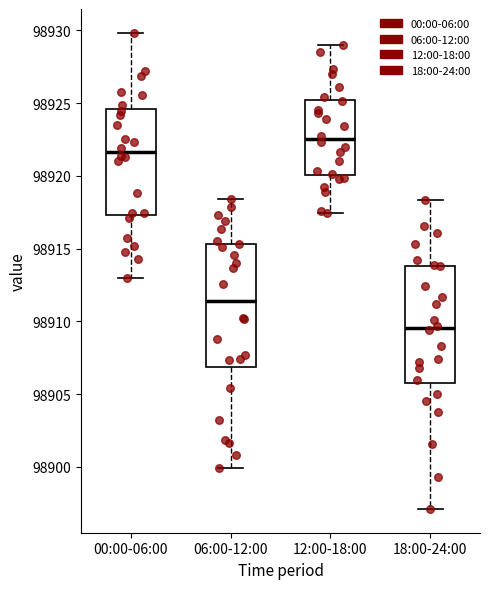

Reading left to right, transcribe this box plot: for each box, give where its median line is, the range the box spans, and where its two whiskers end, as read against the y-axis. The values are not printed on the chart, so give them approximately, as read against the axis.

00:00-06:00: median 98921.5, box 98917.5 to 98924.5, whiskers 98913.0 to 98930.0
06:00-12:00: median 98911.5, box 98907.0 to 98915.5, whiskers 98900.0 to 98918.5
12:00-18:00: median 98922.5, box 98920.0 to 98925.0, whiskers 98917.5 to 98929.0
18:00-24:00: median 98909.5, box 98905.5 to 98914.0, whiskers 98897.0 to 98918.5